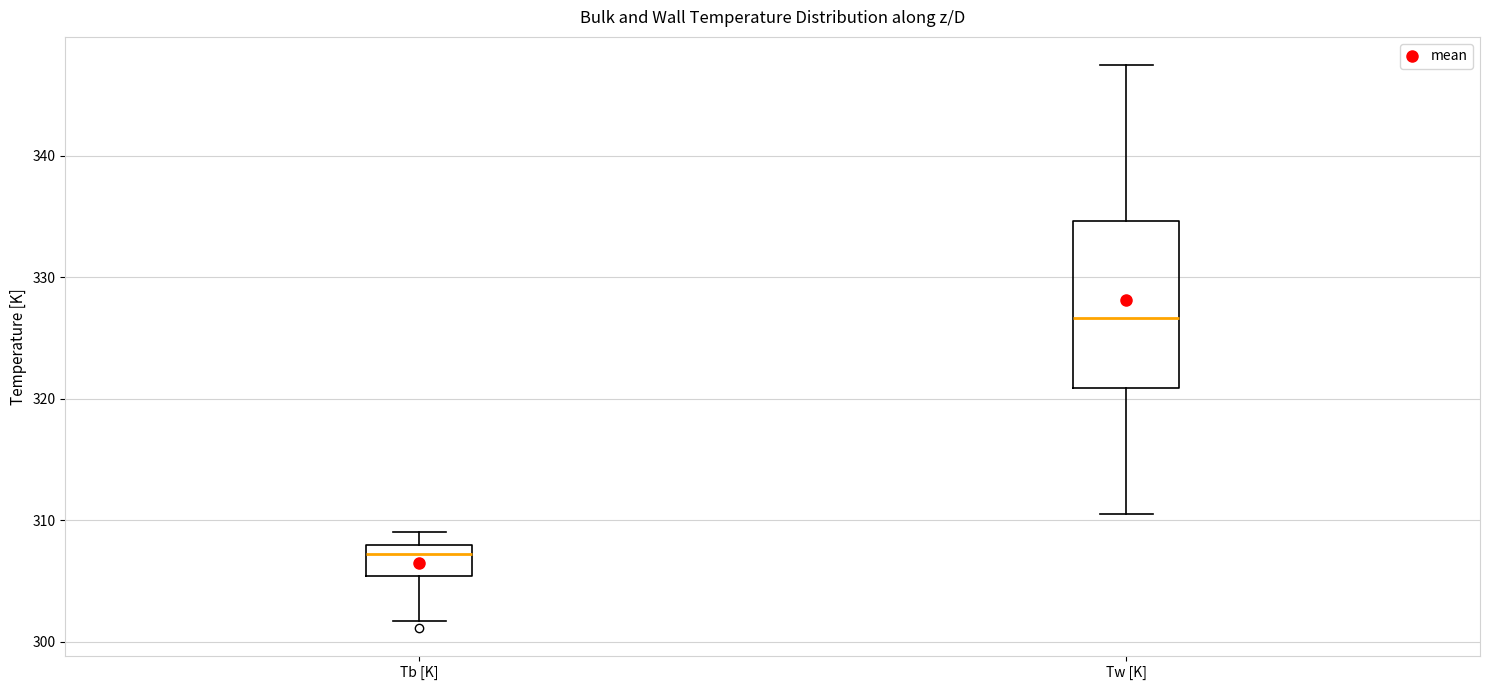

Where is the upper edge of the box for Tb [K] on the y-axis? The values are not printed on the chart, so give them approximately, as read against the axis.

308